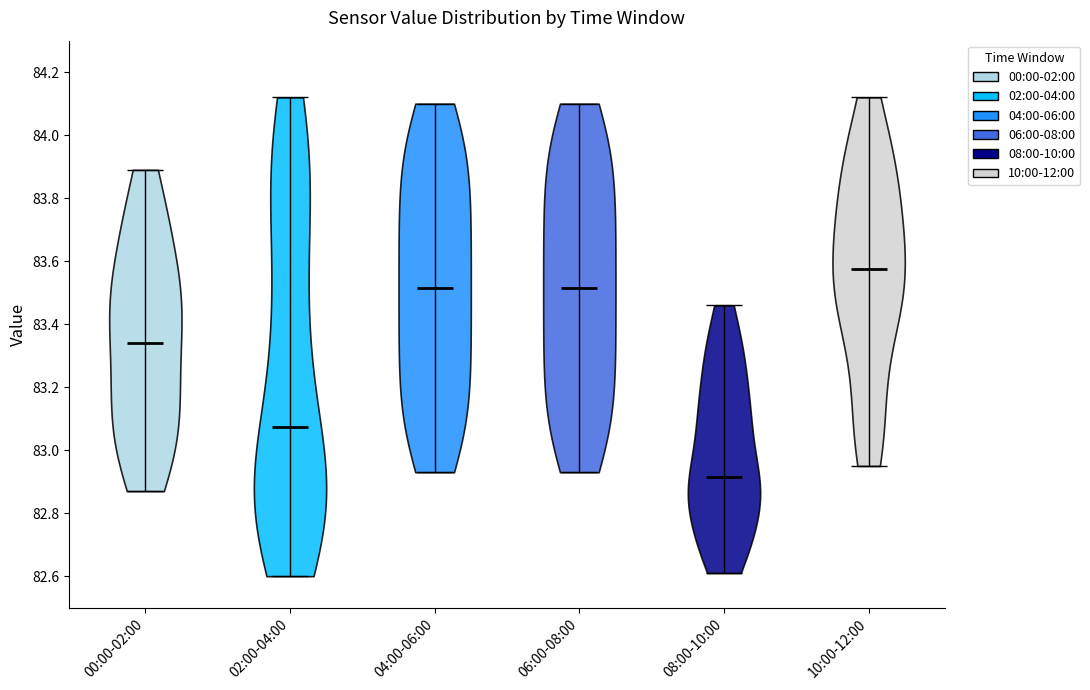

Reading left to right, read every violin against the y-axis: where its median line is, and the lowest and highest points it reaches. The values are not printed on the chart, so give them approximately, as read against the axis.

00:00-02:00: median line 83.34, lowest point 82.88, highest point 83.90
02:00-04:00: median line 83.08, lowest point 82.60, highest point 84.12
04:00-06:00: median line 83.52, lowest point 82.94, highest point 84.10
06:00-08:00: median line 83.52, lowest point 82.94, highest point 84.10
08:00-10:00: median line 82.92, lowest point 82.62, highest point 83.46
10:00-12:00: median line 83.58, lowest point 82.96, highest point 84.12